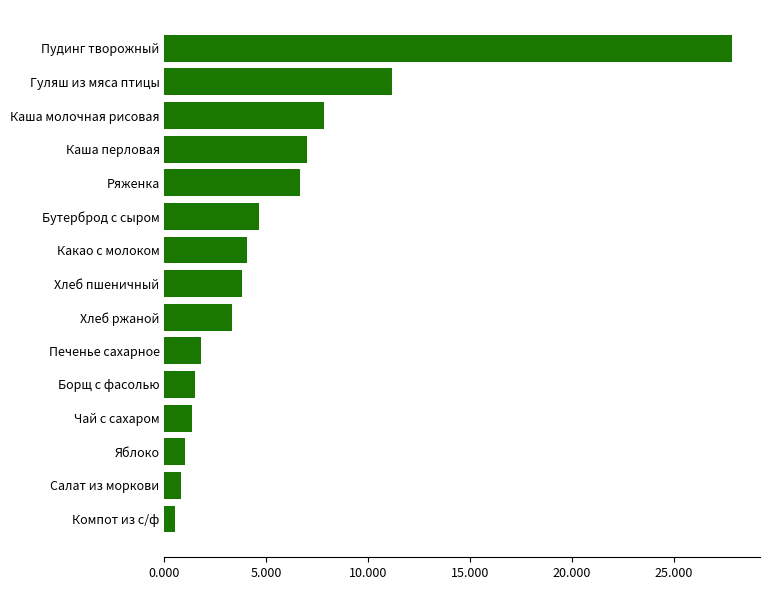

The chart shows a value of 3.5 at Ряженка. True or false?

False